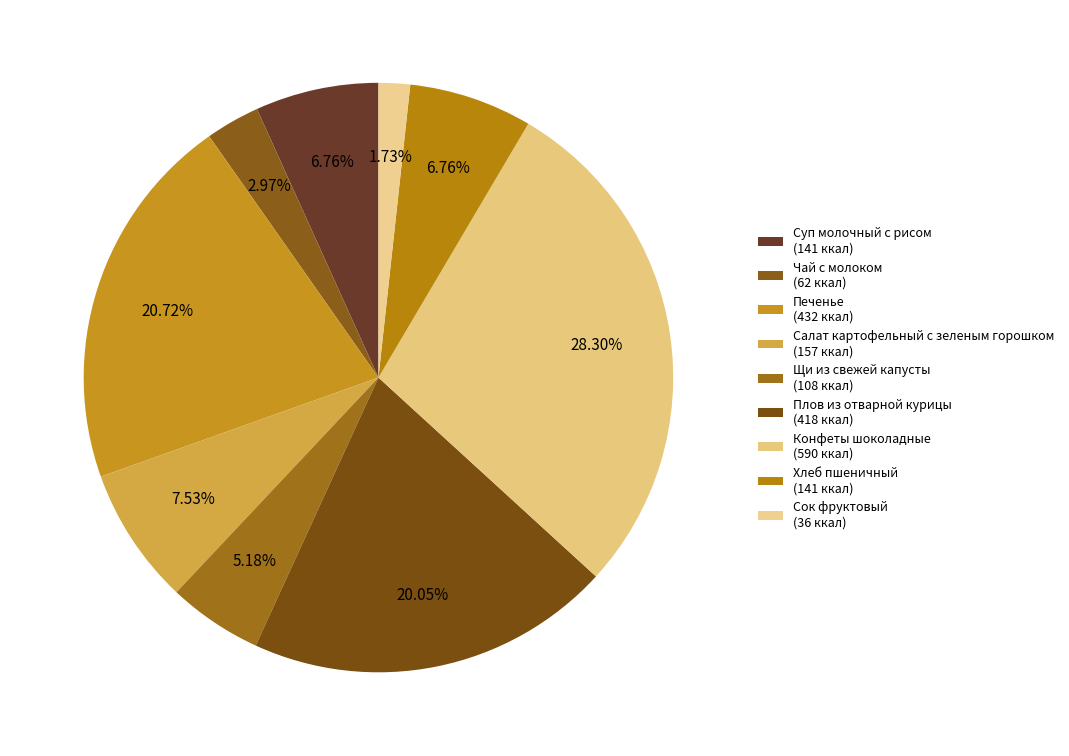

To the nearest percent, what is the difference between the largest and smallest slice percentages?

27%